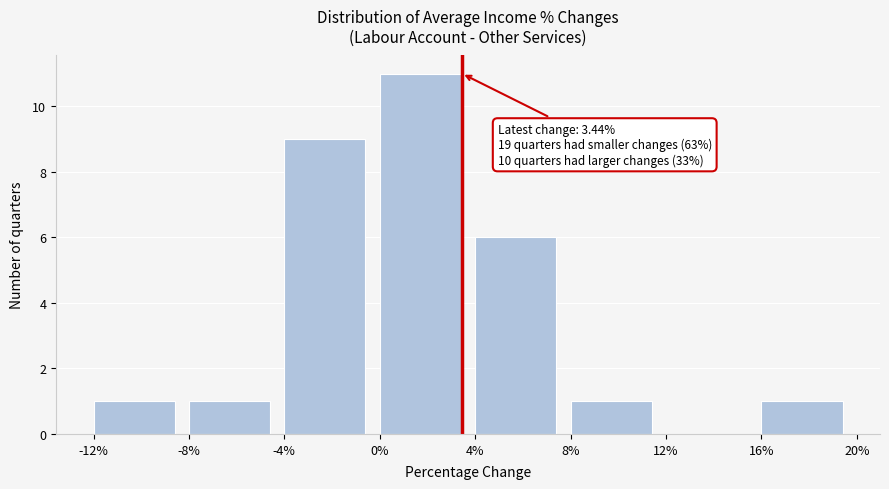

Over which range of the x-axis is the bar tallest?

0% to 4%